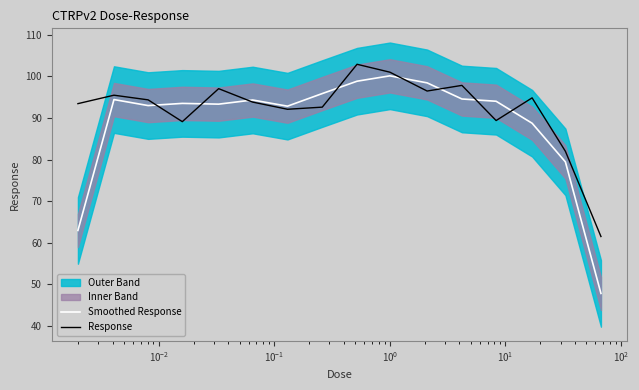

What is the lowest value of the Response series?

61.5